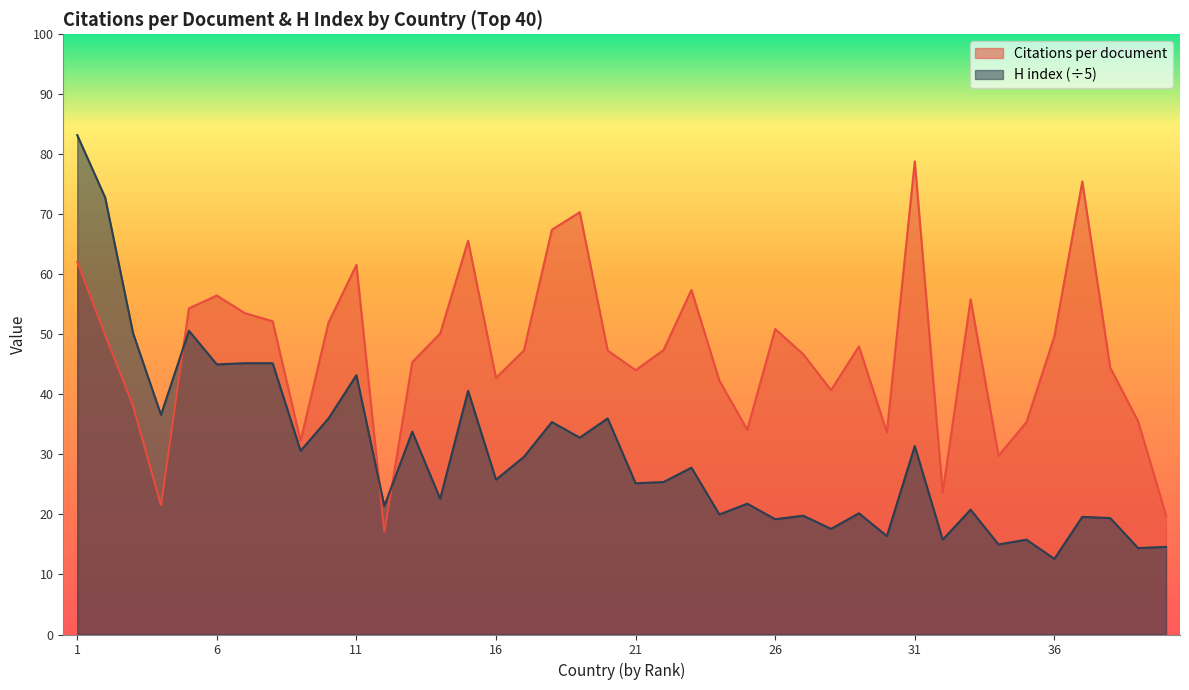

True or false: H index (÷5) and Citations per document cross at least once.

True